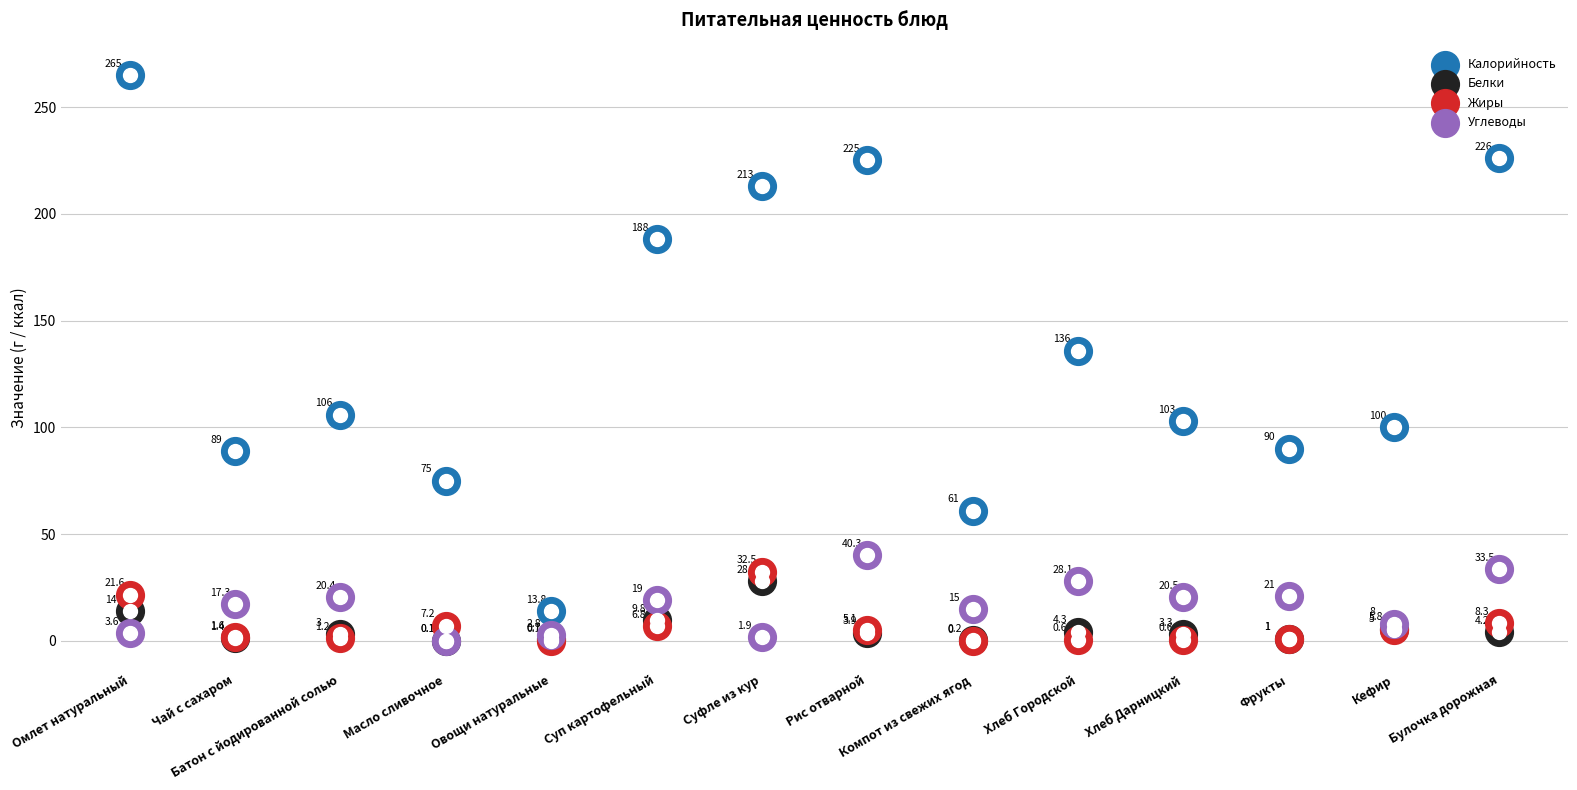

Which series has the largest Y range (max minus min)?

Калорийность